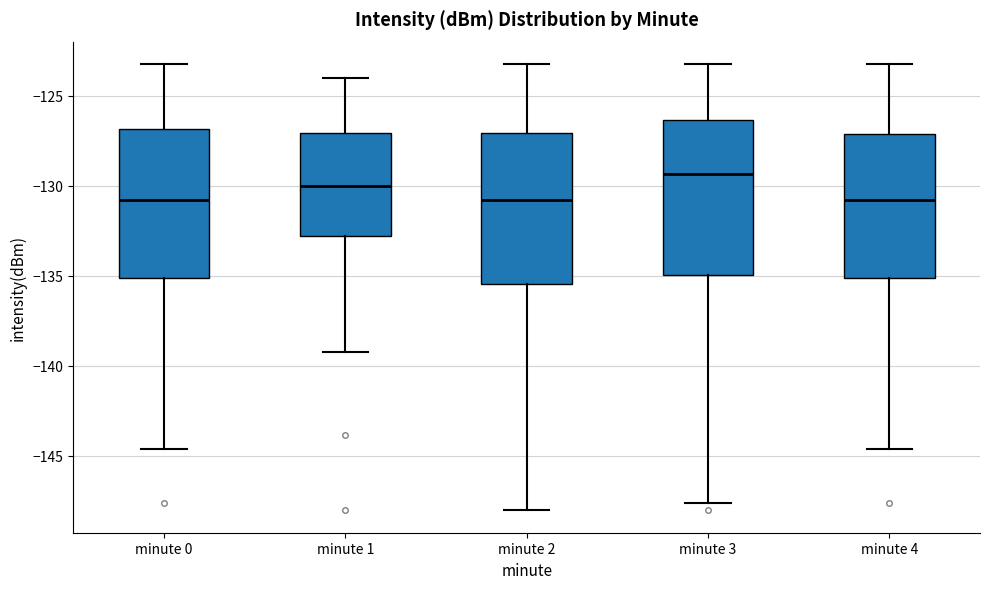

Where does the upper whisker of the box for minute 1 end on the y-axis? The values are not printed on the chart, so give them approximately, as read against the axis.

-124.0